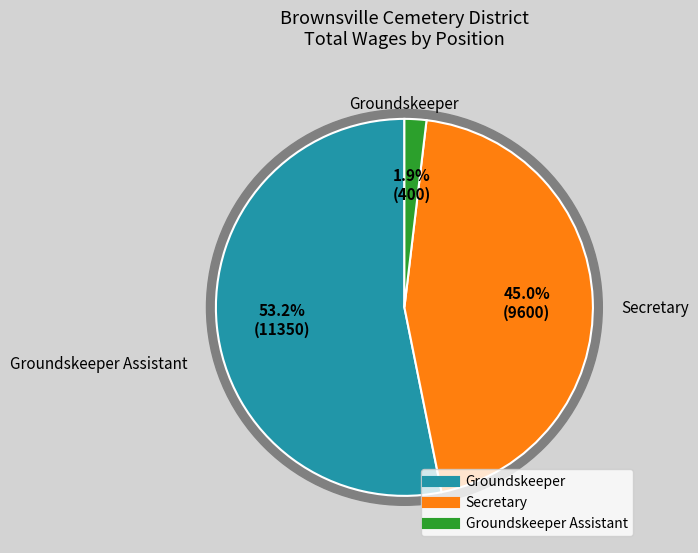

Which category has the smallest portion of the pie?

Groundskeeper Assistant